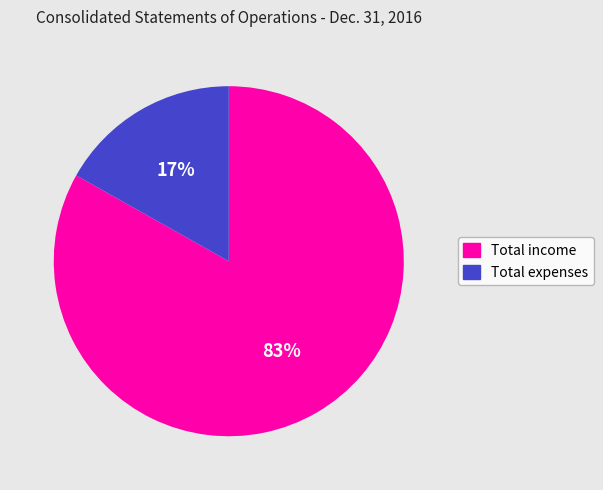

How many slices are in this pie chart?

2